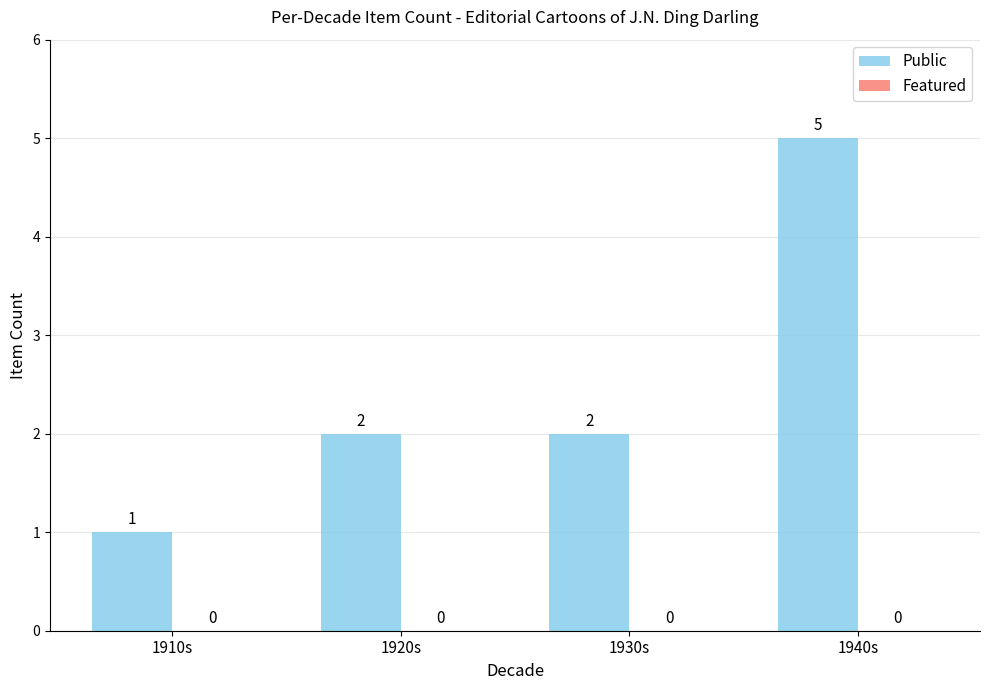

Which has a higher value, 1940s or 1930s?

1940s